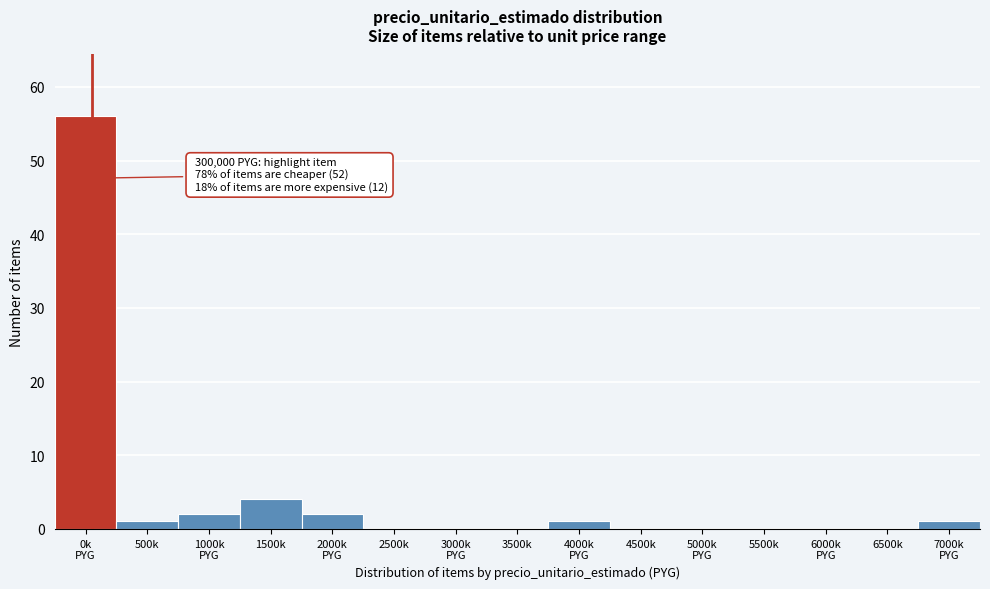

What is the sum of all values?

67